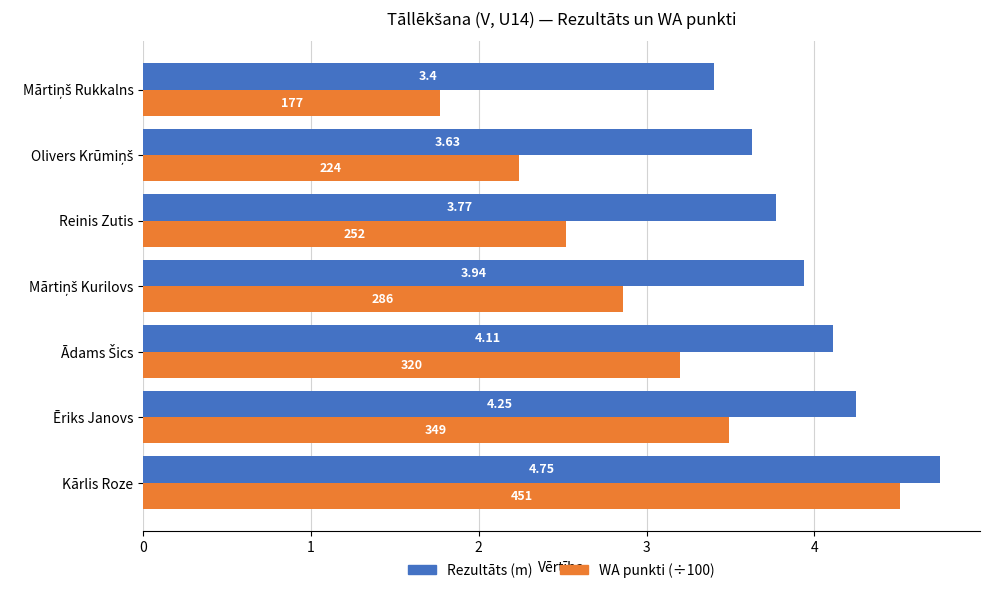

Which series changed the most between Kārlis Roze and Reinis Zutis?

WA punkti (÷100)